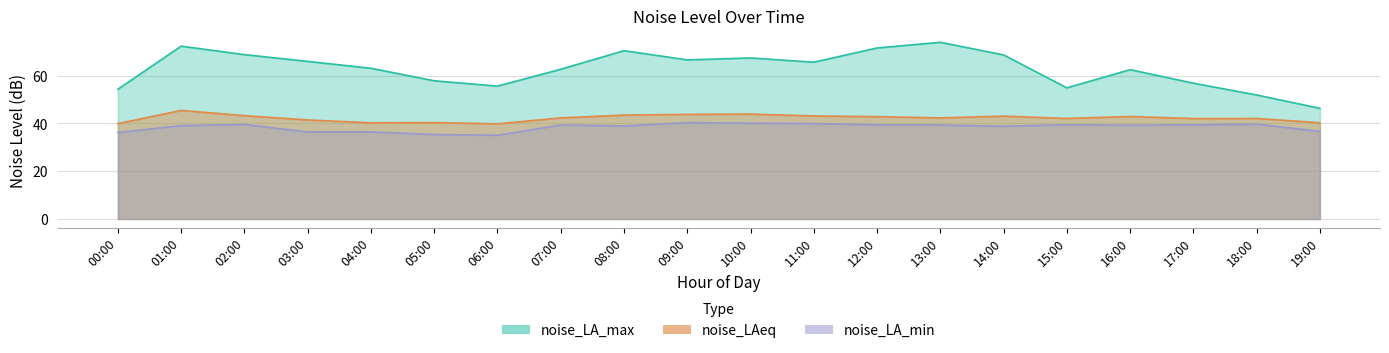

Where is noise_LAeq nearest to the value 42?

17:00